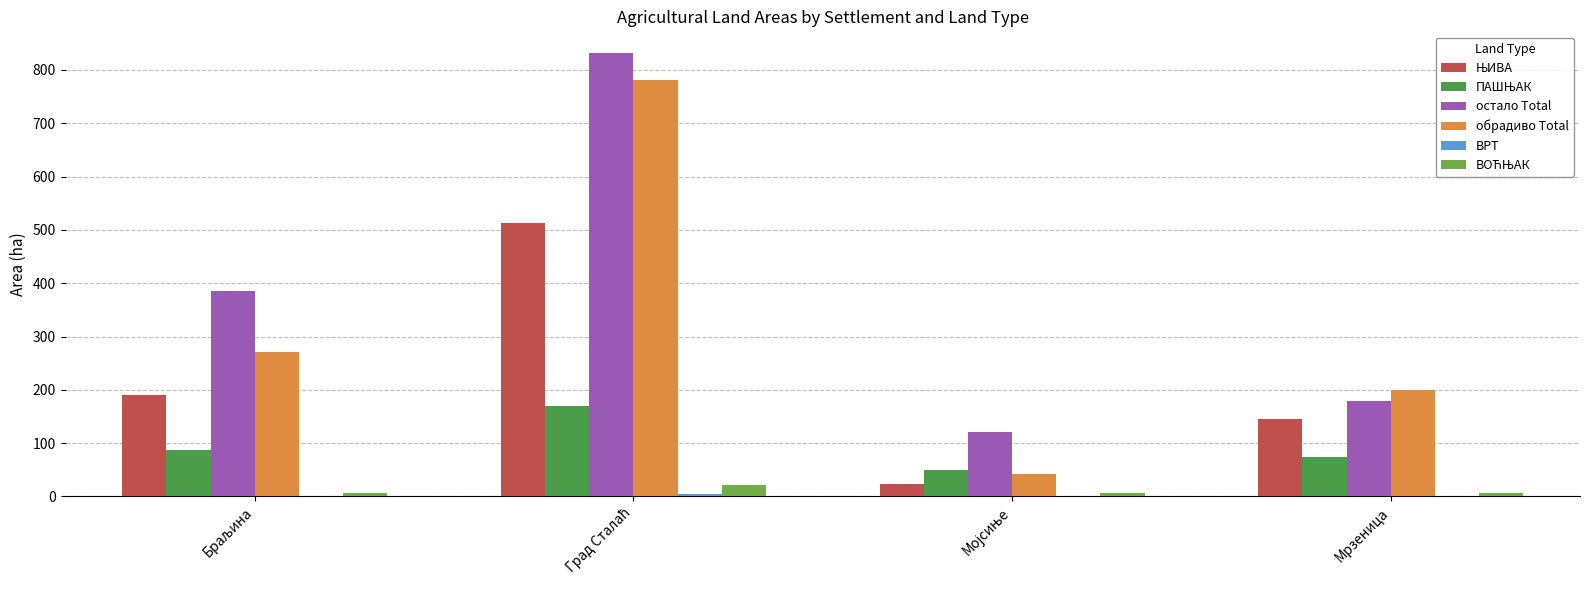

What is the maximum value shown in the chart?

830.8